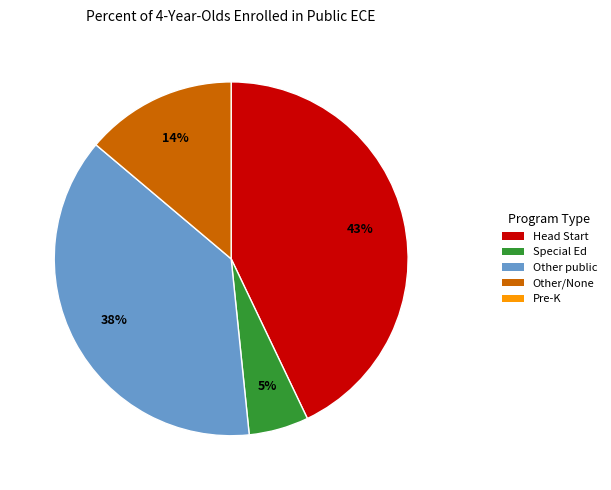

Does any single category account for the majority?

No